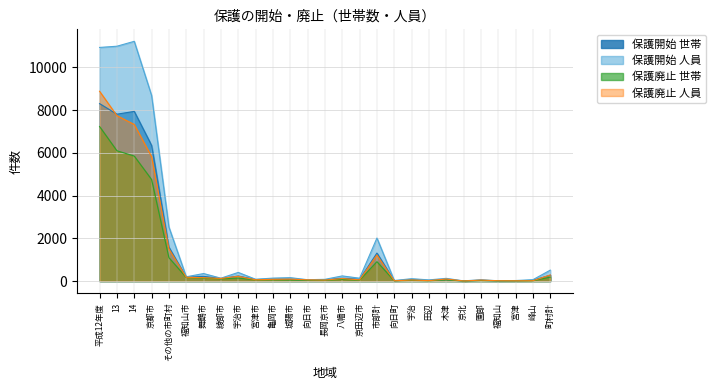

What is the difference between the 保護開始 世帯 values at 舞鶴市 and 町村計?

52